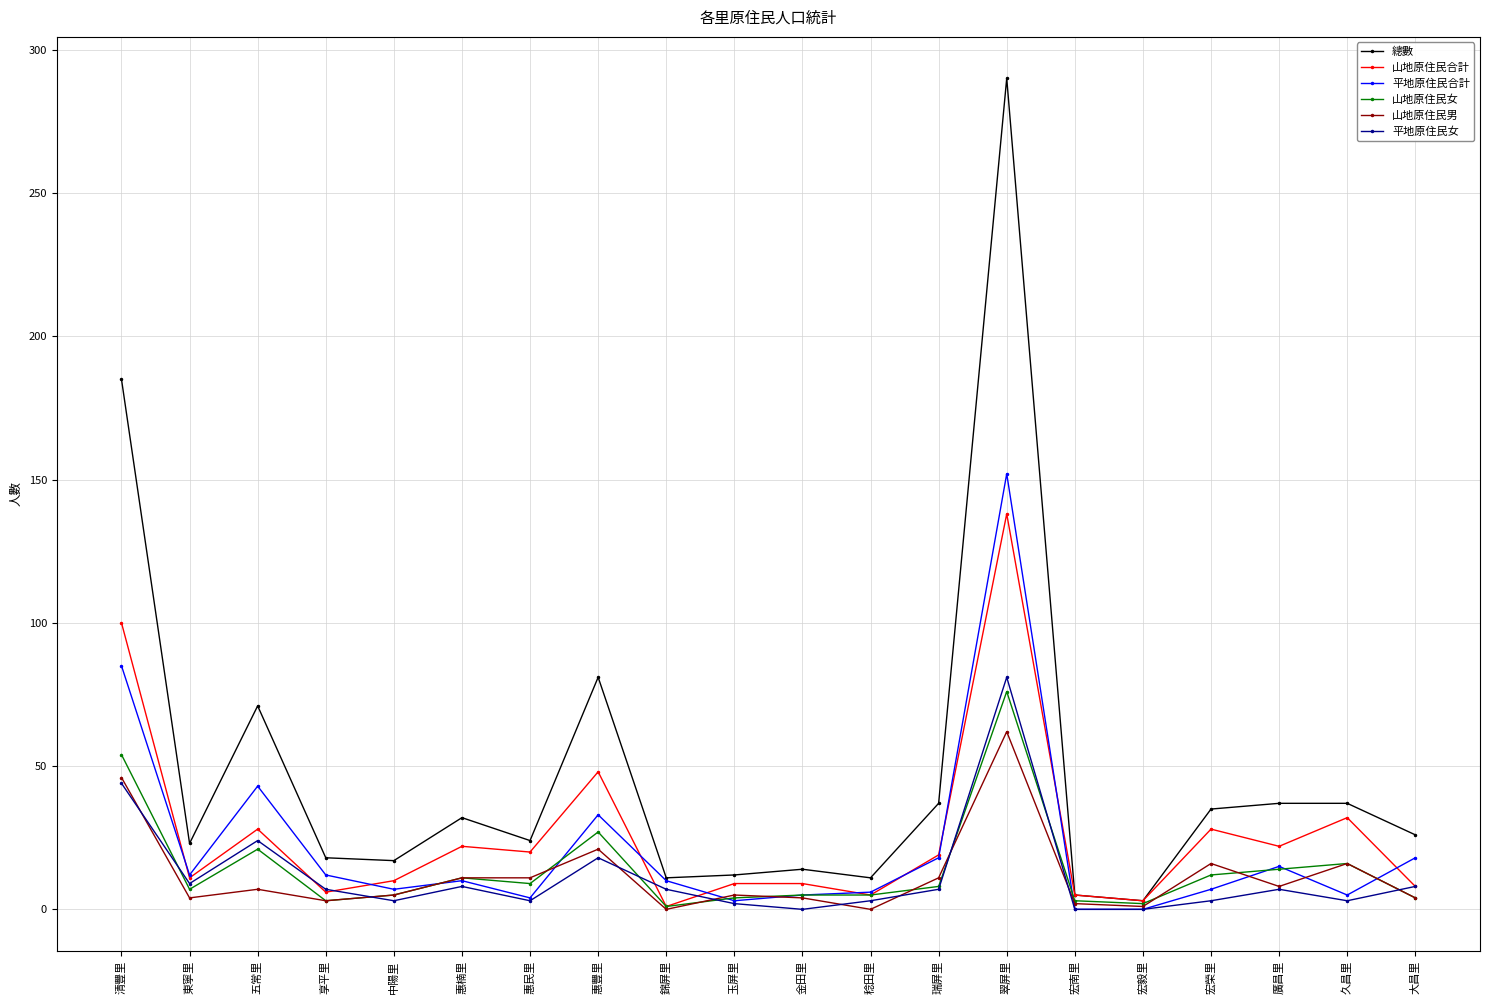

What position from the left is 中陽里?

5